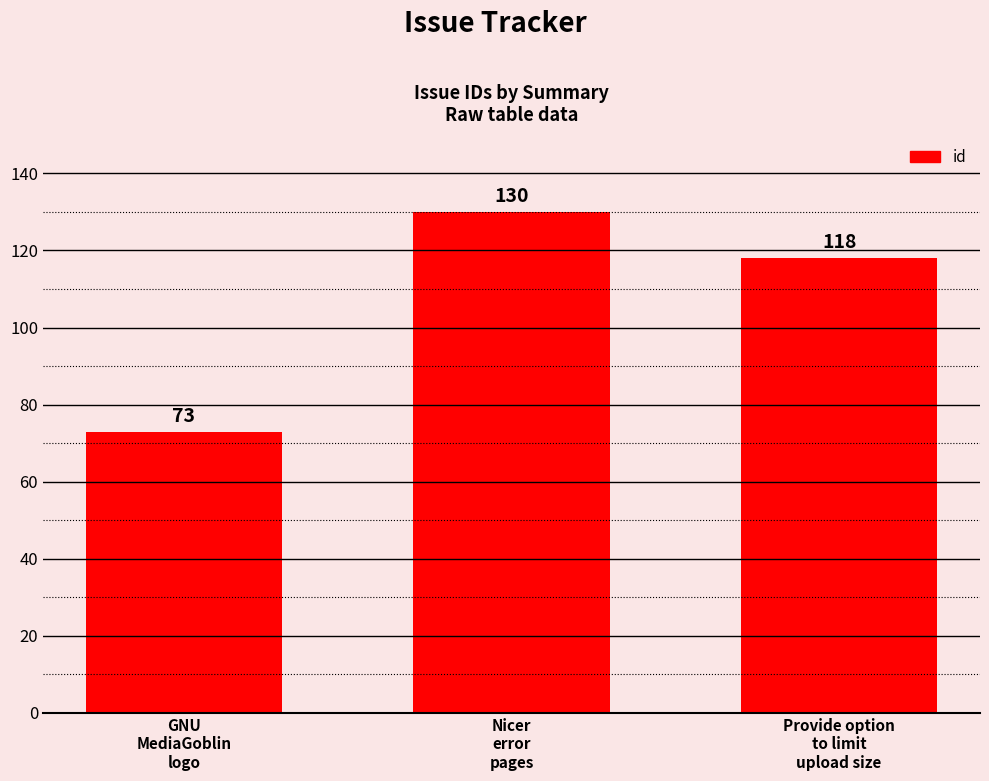

What is the difference between the maximum and minimum values?

57